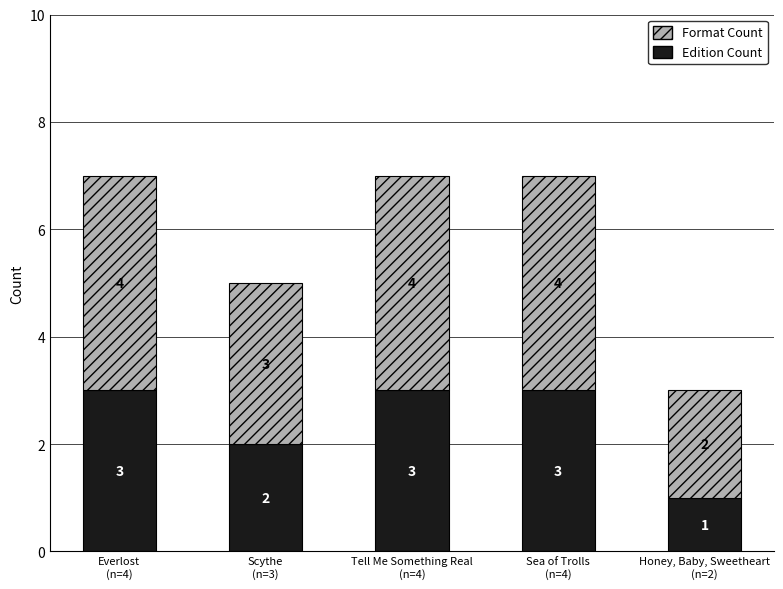

How many Edition Count values are between 2 and 3?

4